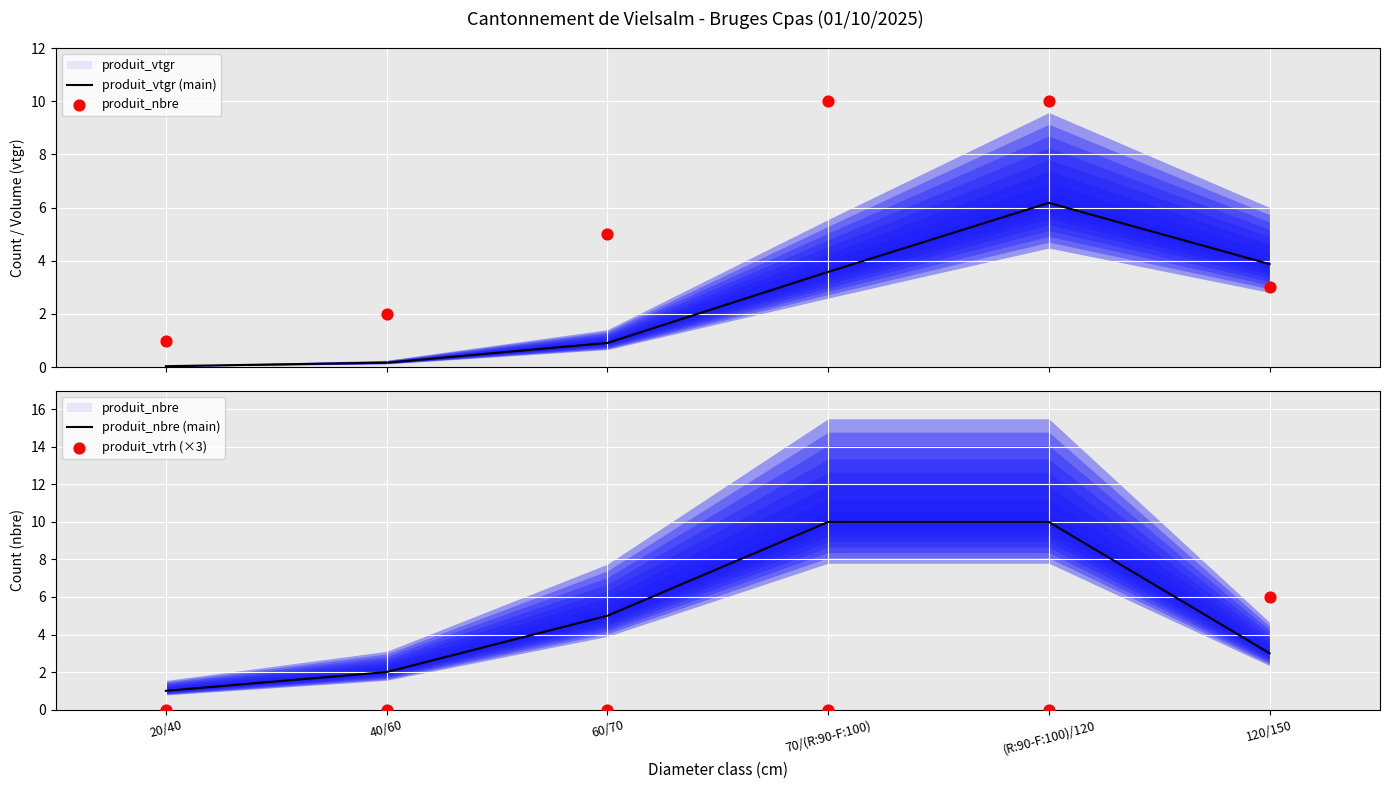

What is the maximum value for produit_vtgr (main)?

6.2